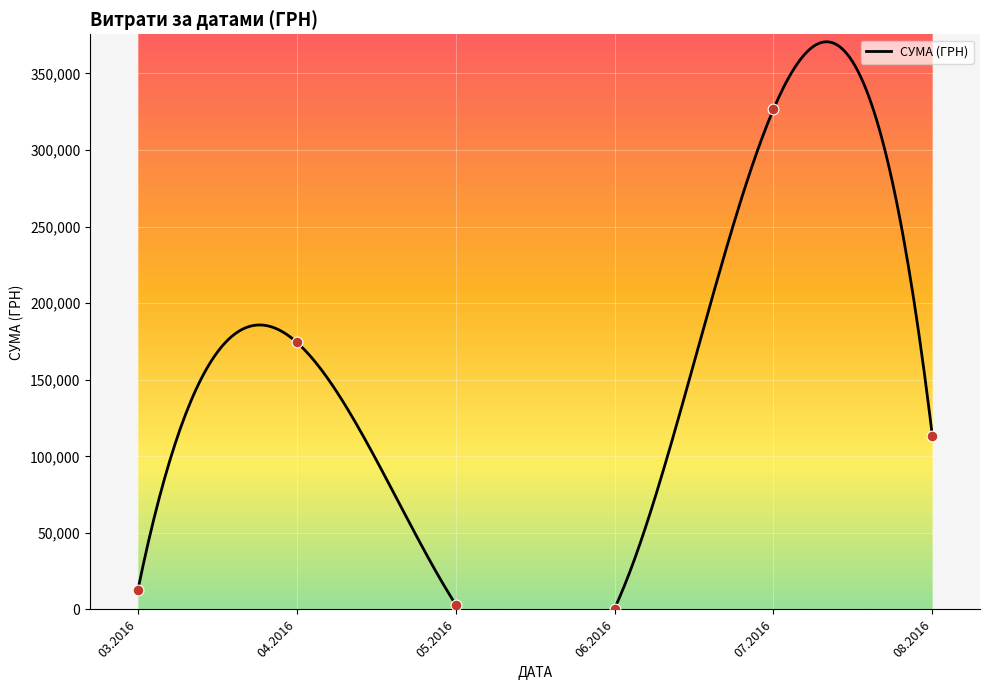

Which has a higher value, 31.03.2016 or 11.04.2016?

11.04.2016